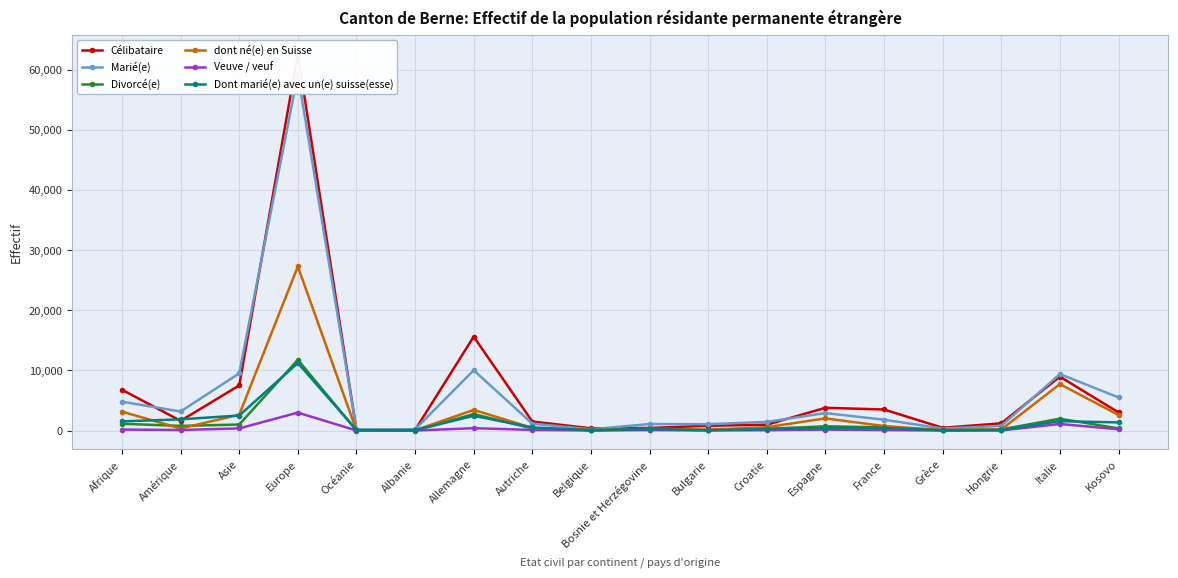

Which category has the lowest value across all series?

Albanie